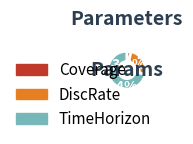

What percentage is NOT represented by DiscRate?

75.0%